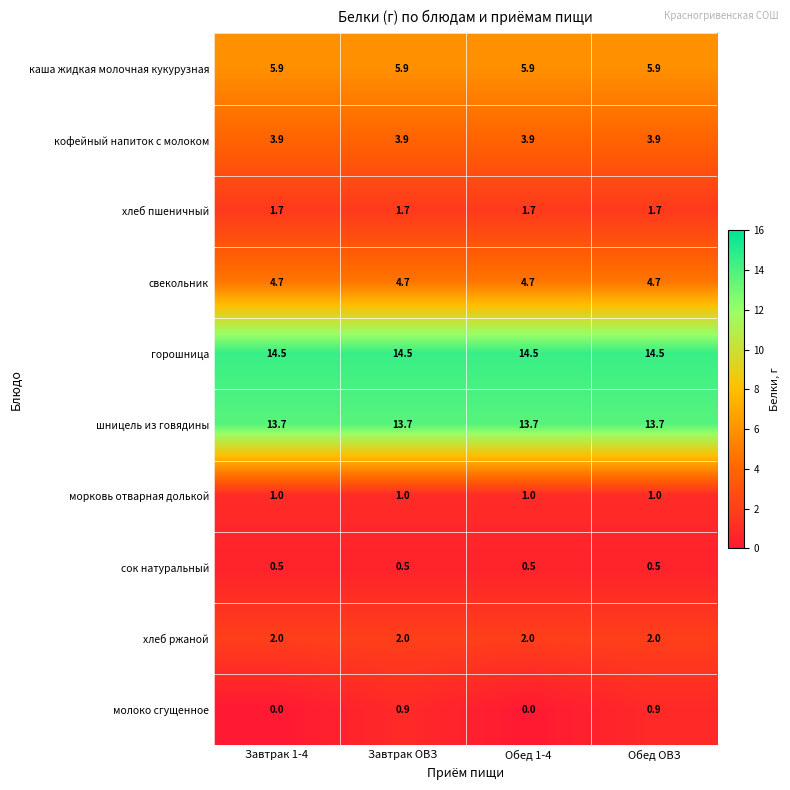

Read the свекольник value at Завтрак 1-4.

4.7